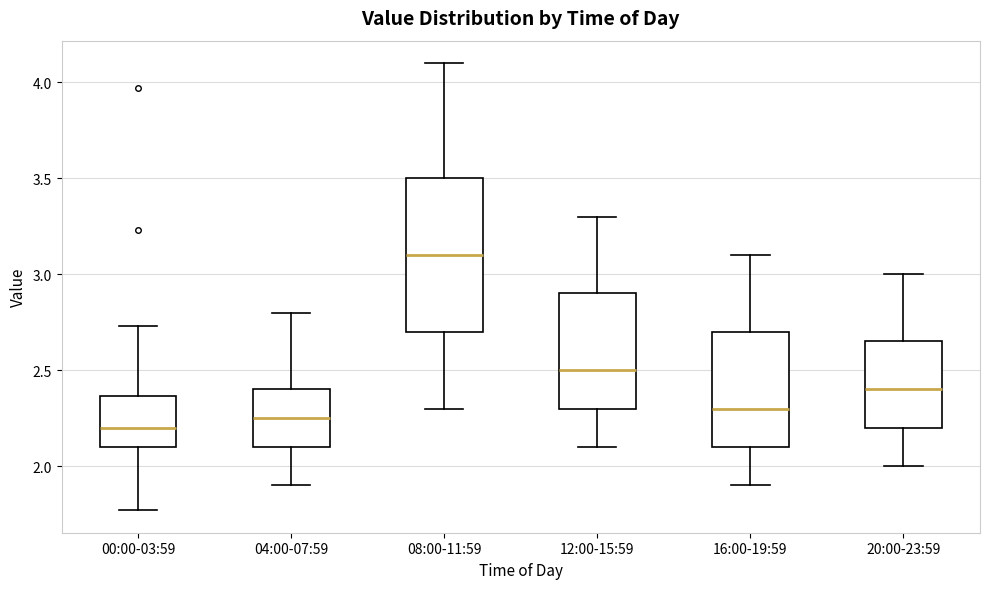

Where is the lower edge of the box for 08:00-11:59 on the y-axis? The values are not printed on the chart, so give them approximately, as read against the axis.

2.70